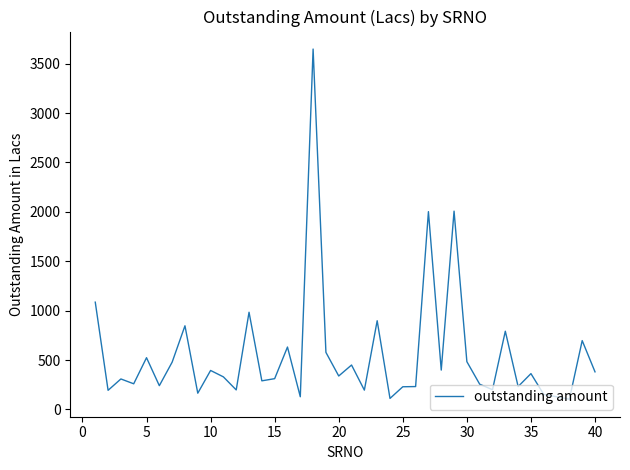

What is the minimum value shown in the chart?

104.0